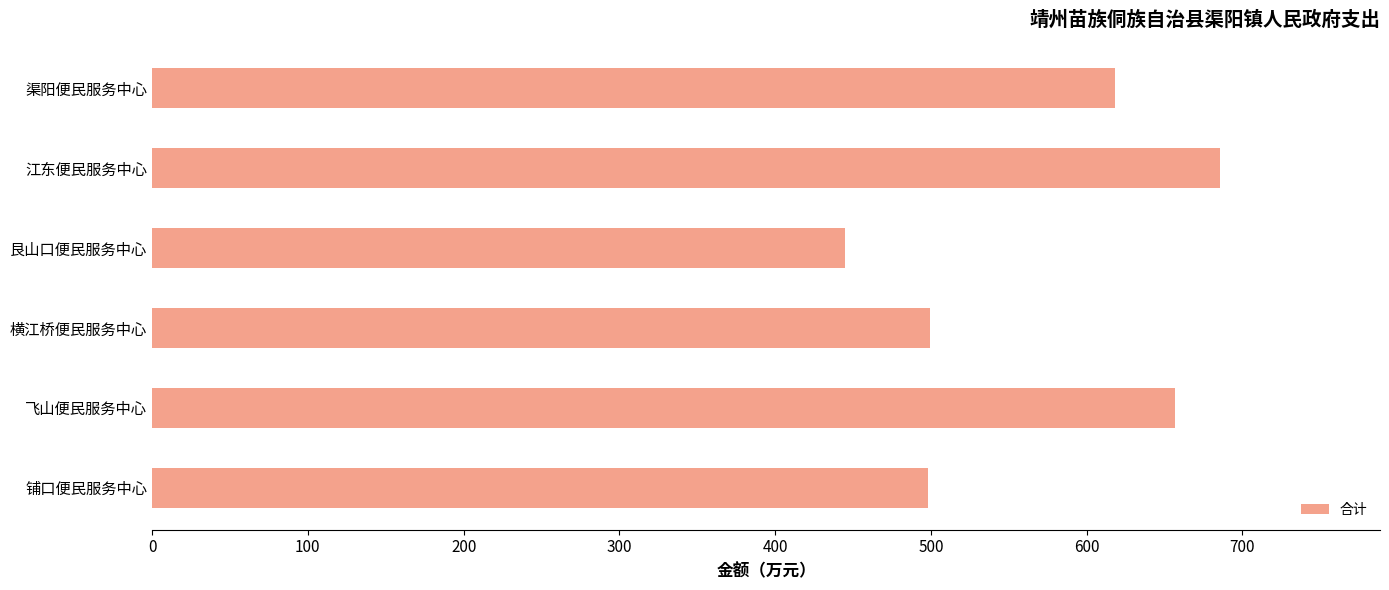

What is the ratio of the value at 铺口便民服务中心 to the value at 江东便民服务中心?

0.7